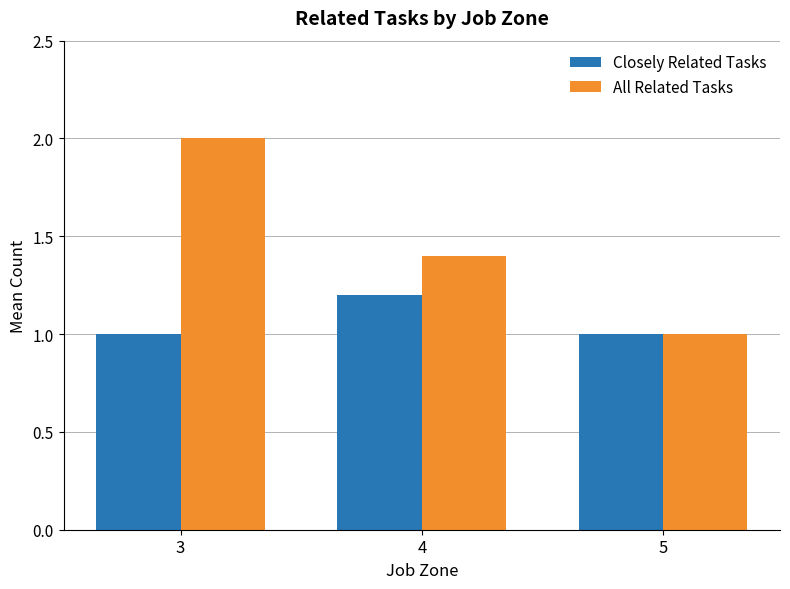

What is the difference between the All Related Tasks values at 3 and 5?

1.0